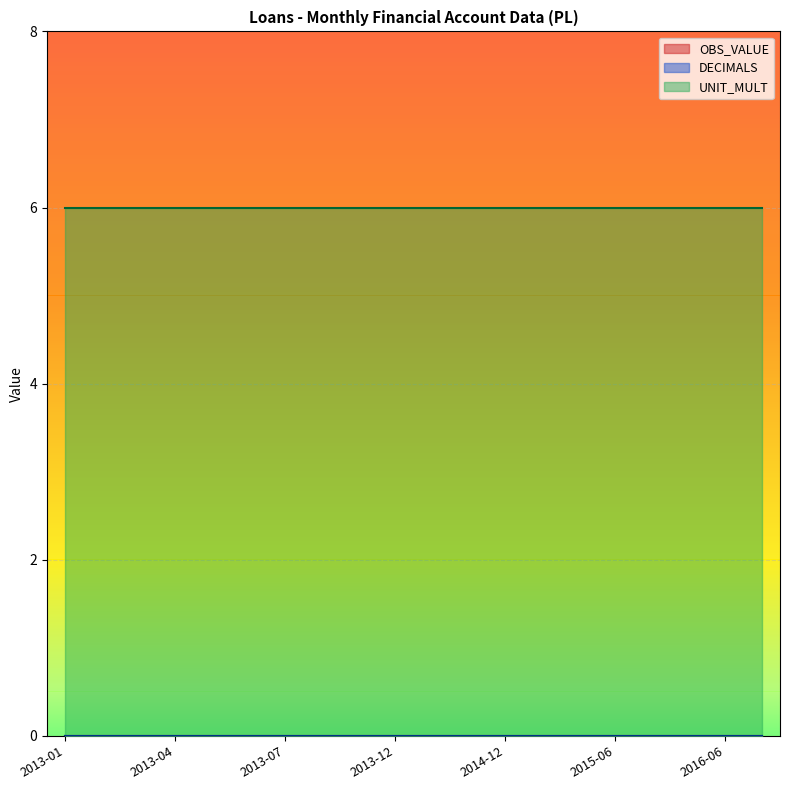

What is the value of the UNIT_MULT point at the 4th from the left?

6